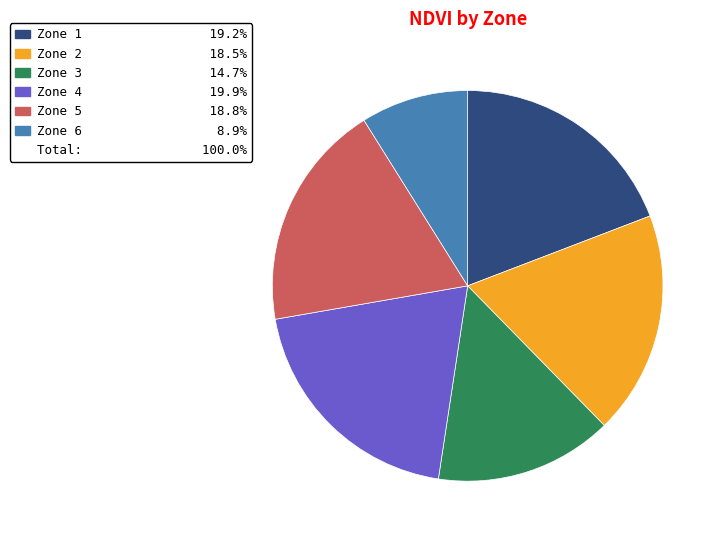

Does any single category account for the majority?

No